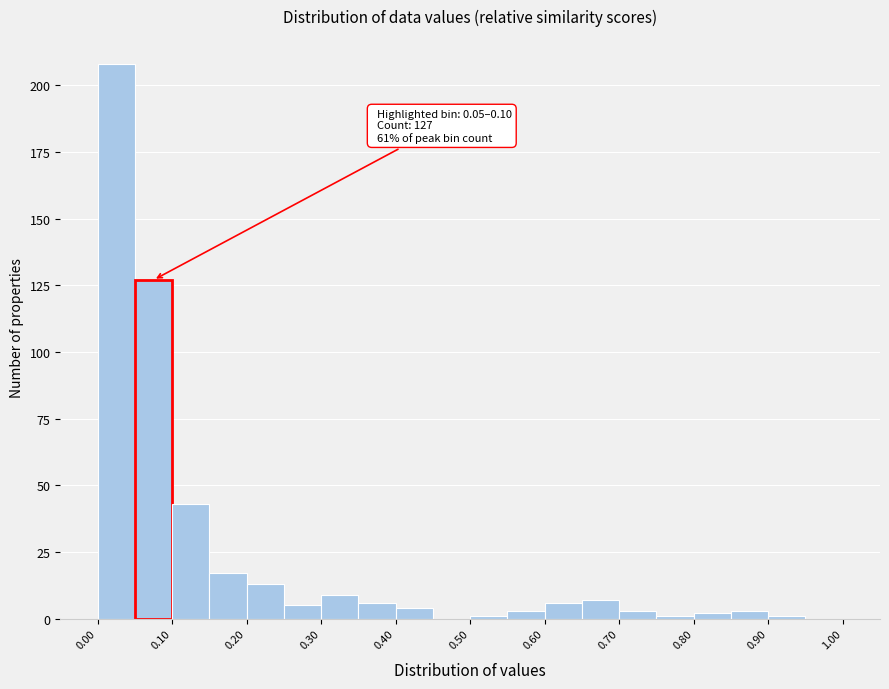

Which range on the x-axis has the tallest bar?

0.00 to 0.05